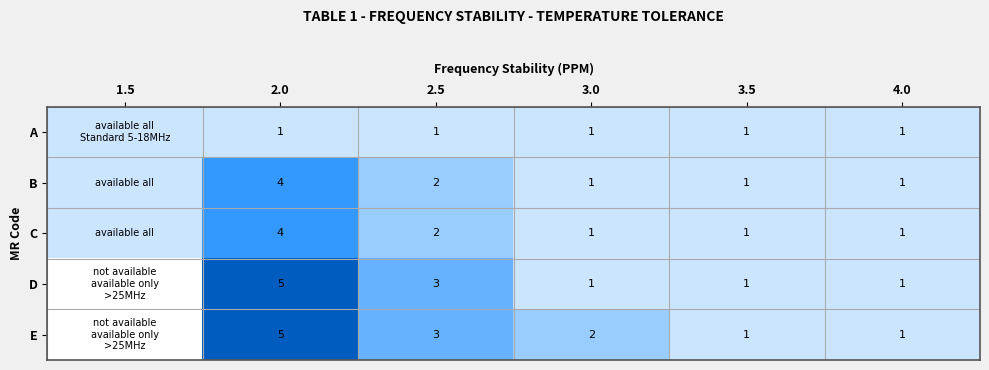

At which label does E first exceed 2?

2.0